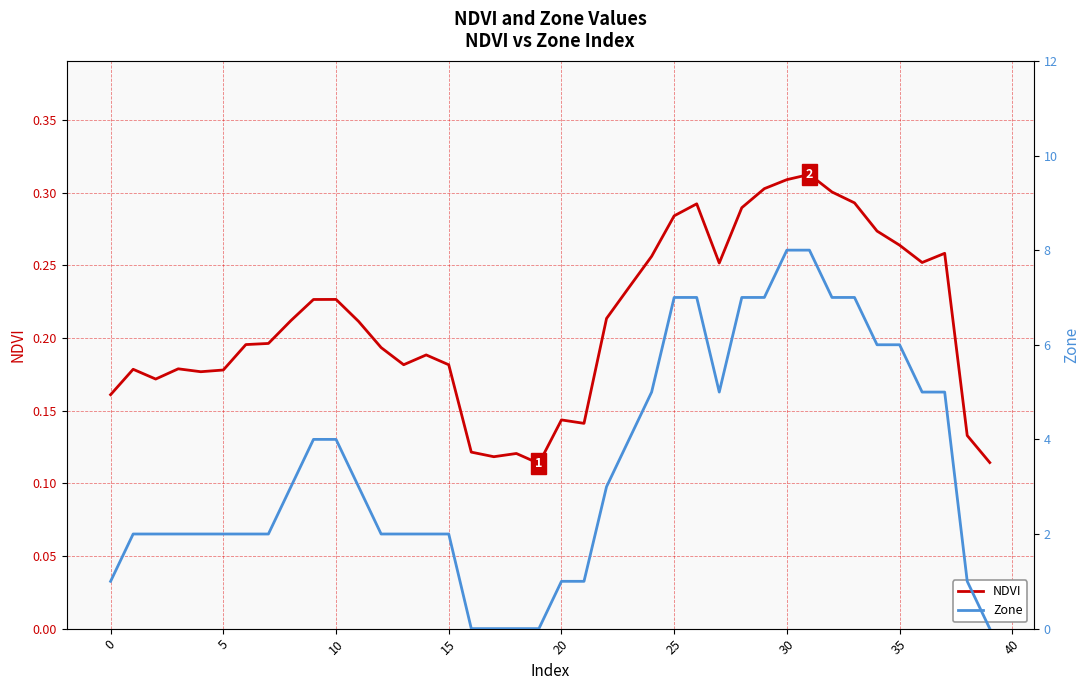

Where is NDVI nearest to the value 0?

19